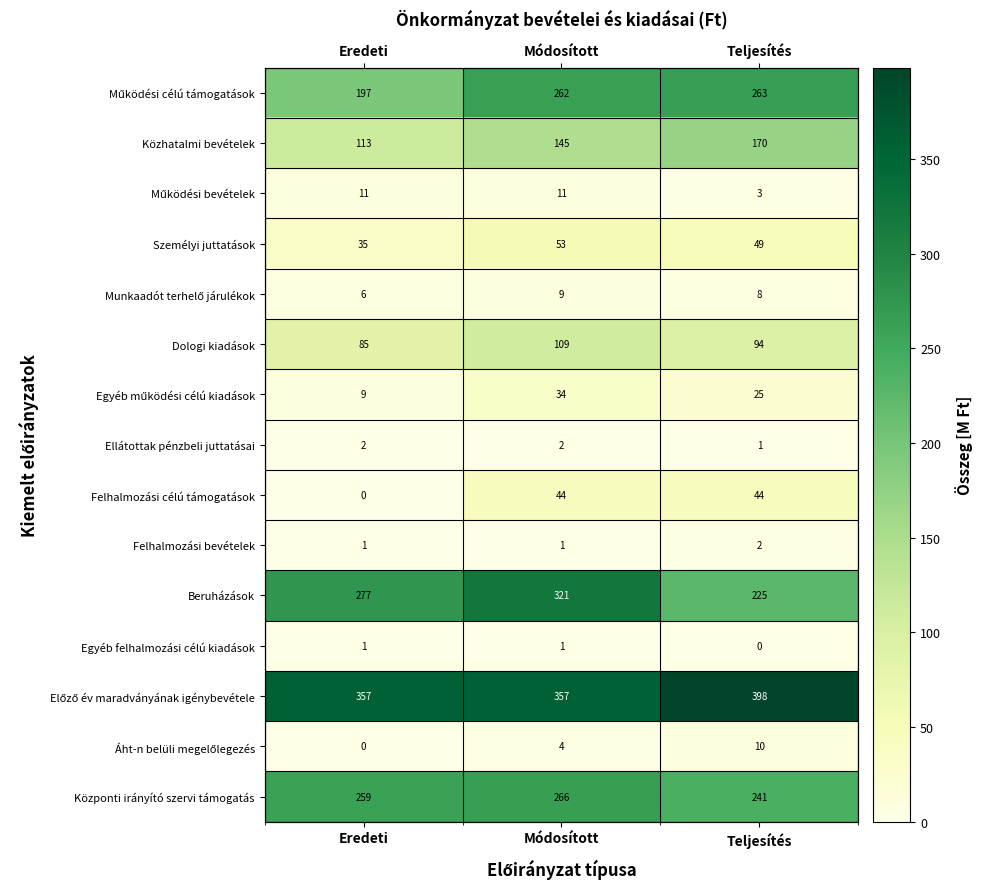

At which label does Áht-n belüli megelőlegezés reach its minimum?

Eredeti